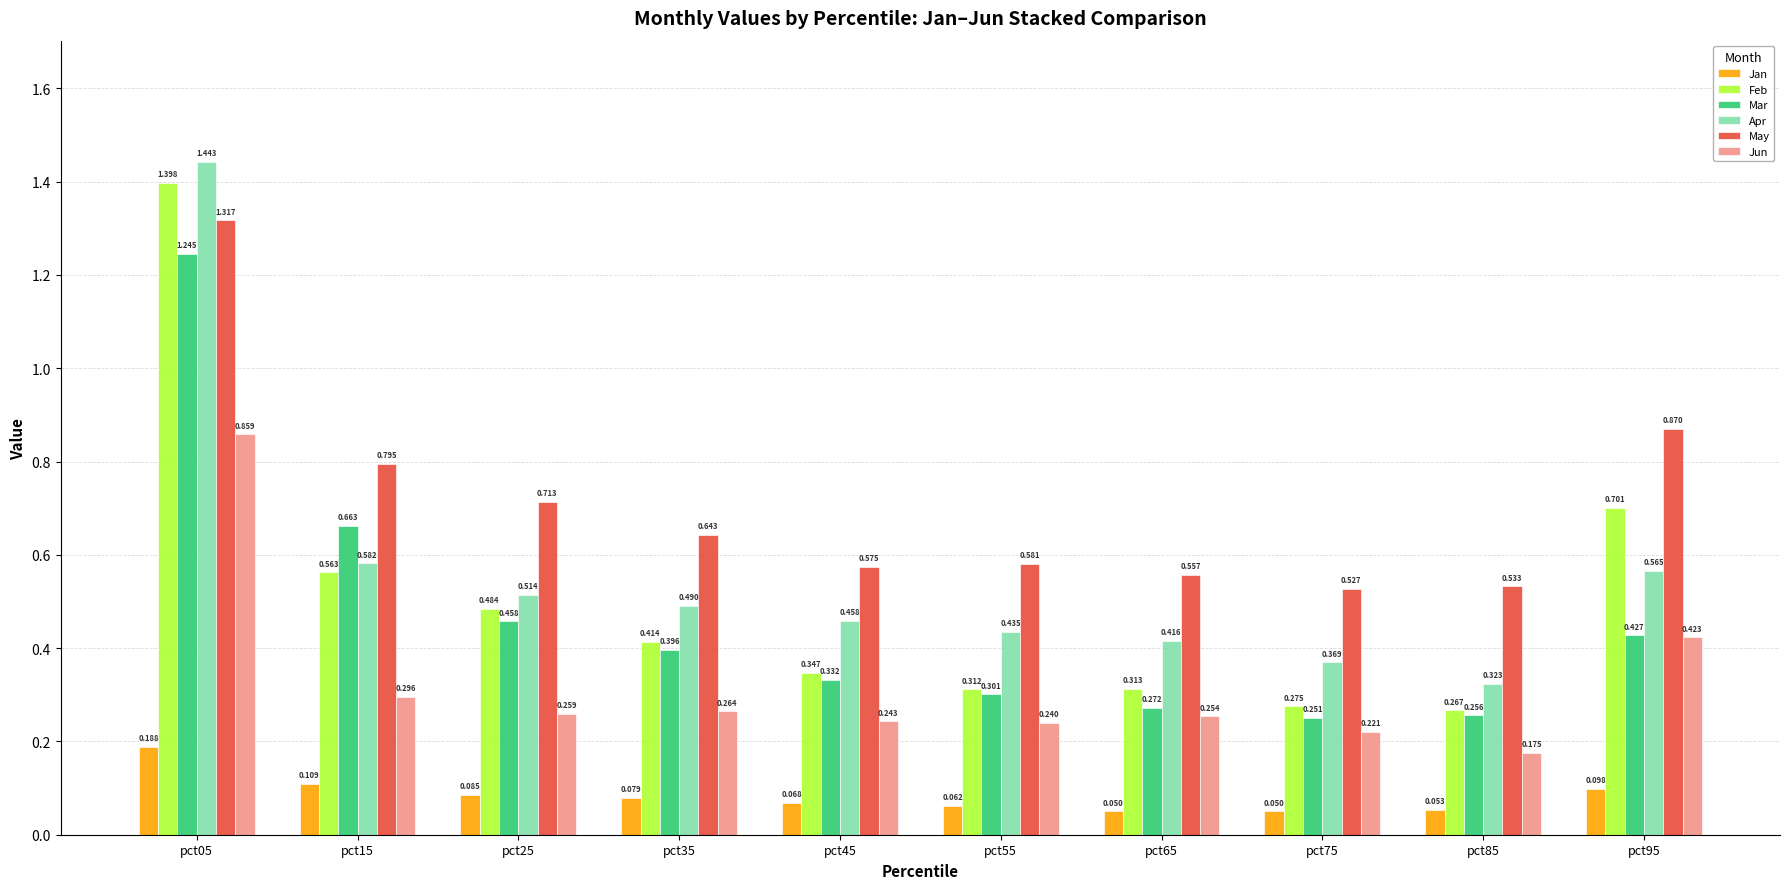

What is the total value across all series at pct05?

6.5